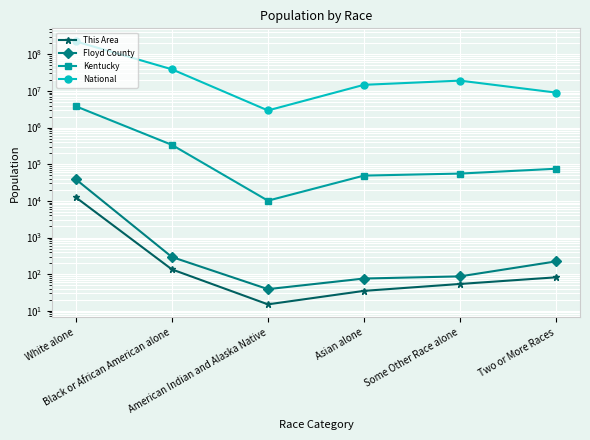

What is the sum of all Floyd County values?

39451